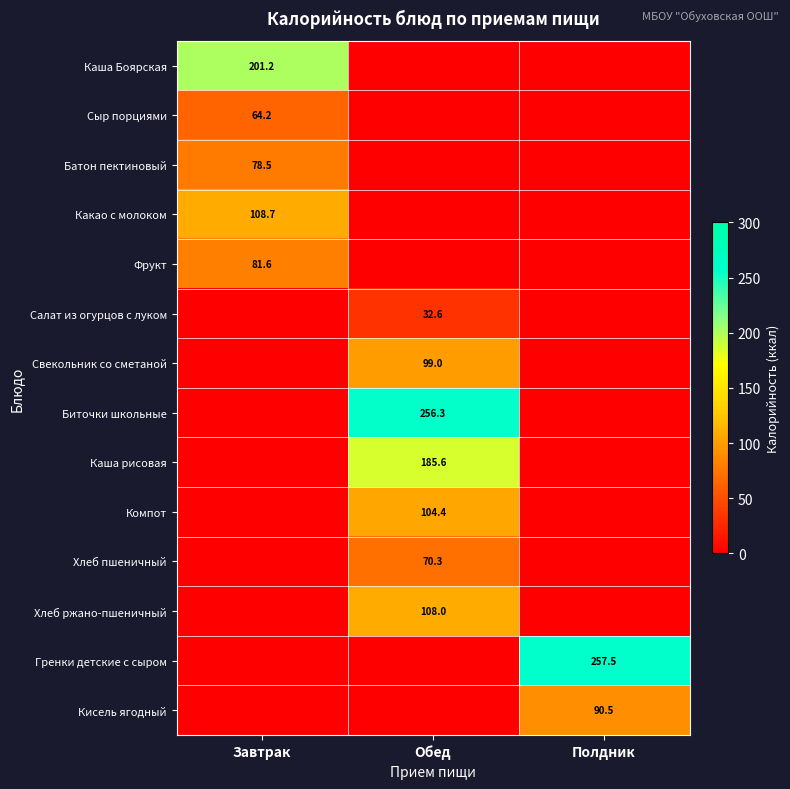

The Каша рисовая series shows 56.9 at Обед. True or false?

False